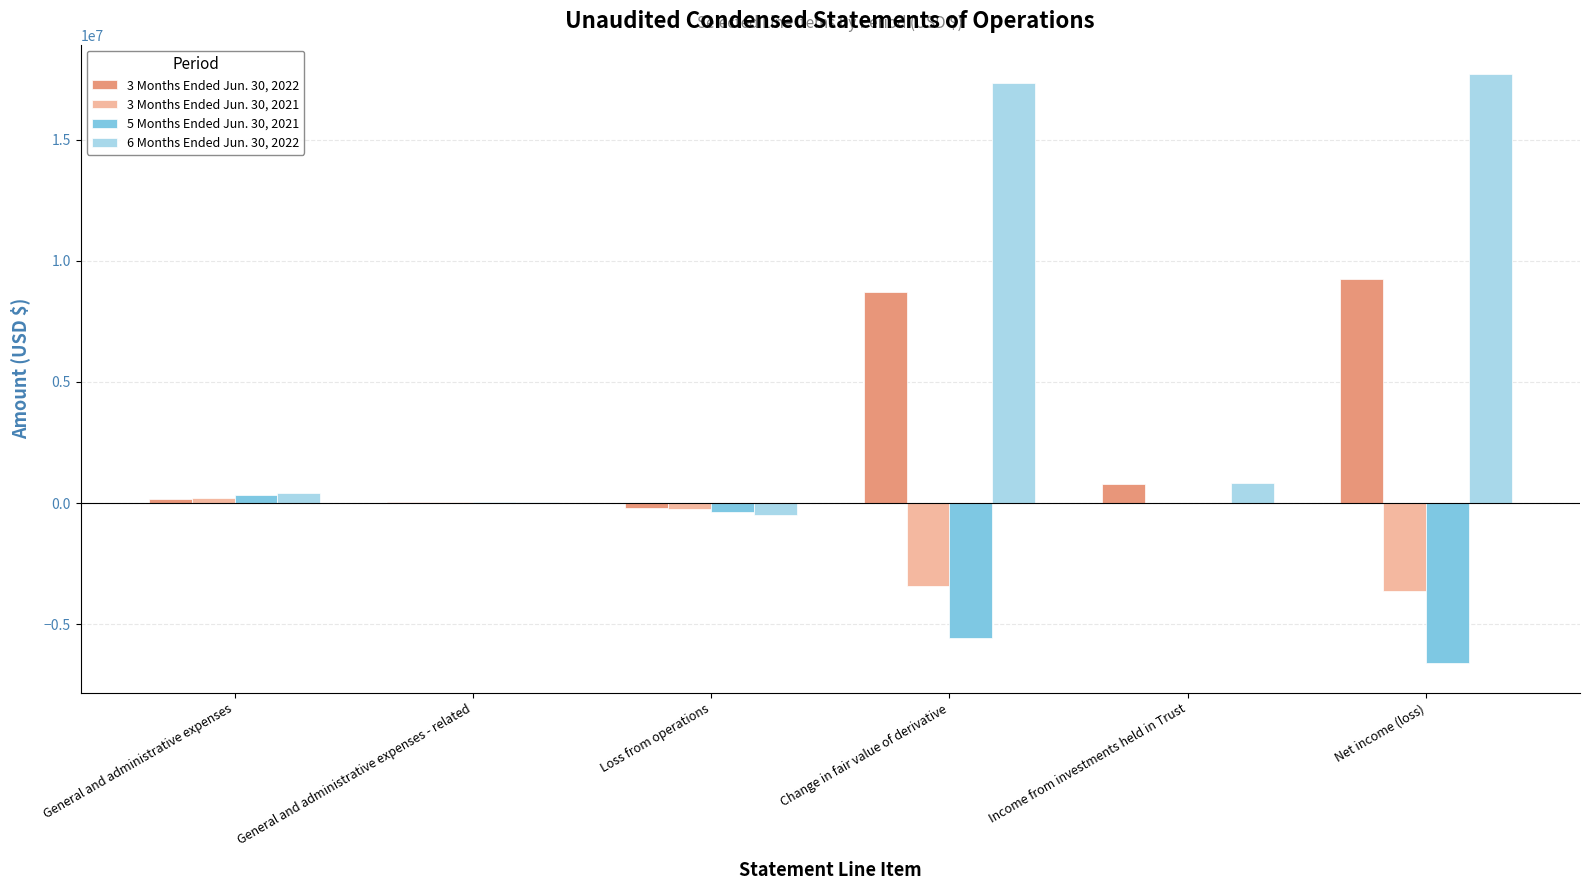

How many distinct data groups are displayed?

4